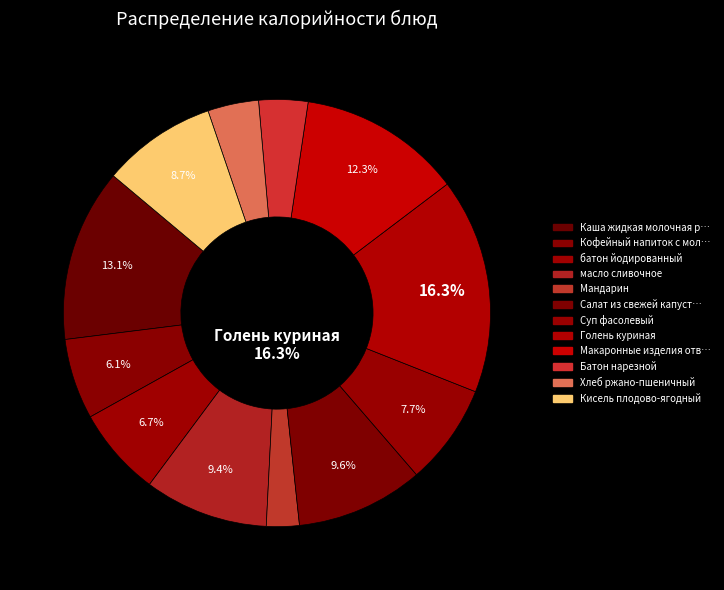

Count the number of slices in the pie.

12